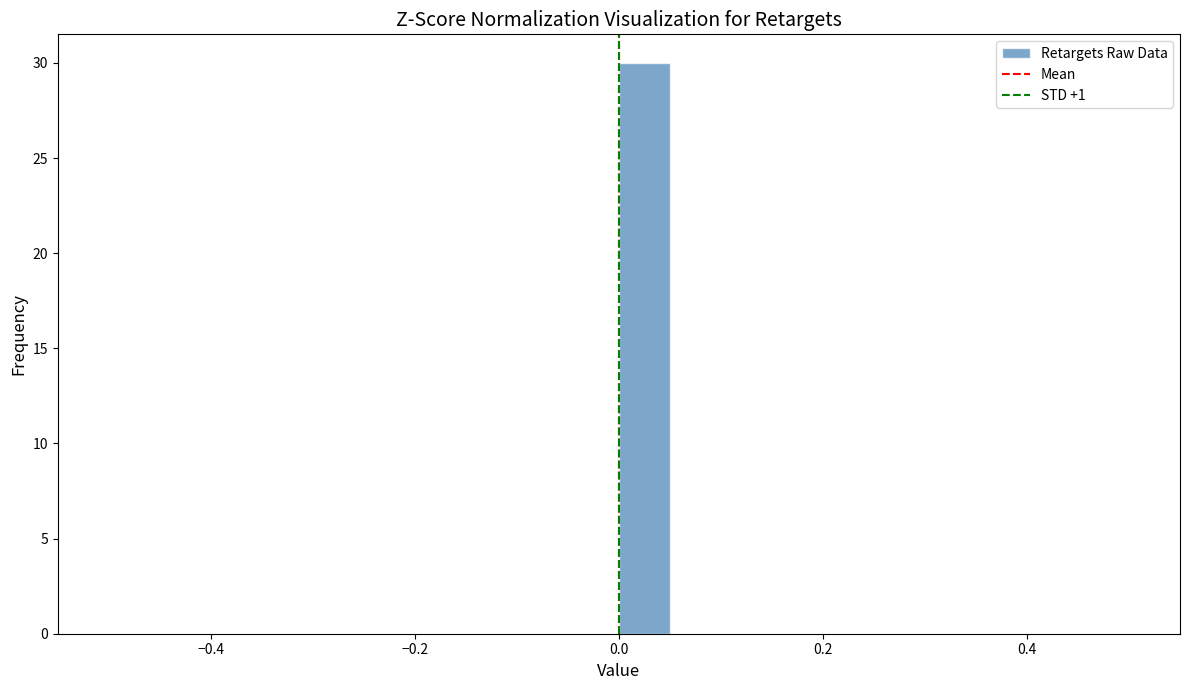

Read against the x-axis, roughly where is the centre of the tallest bar?

0.02